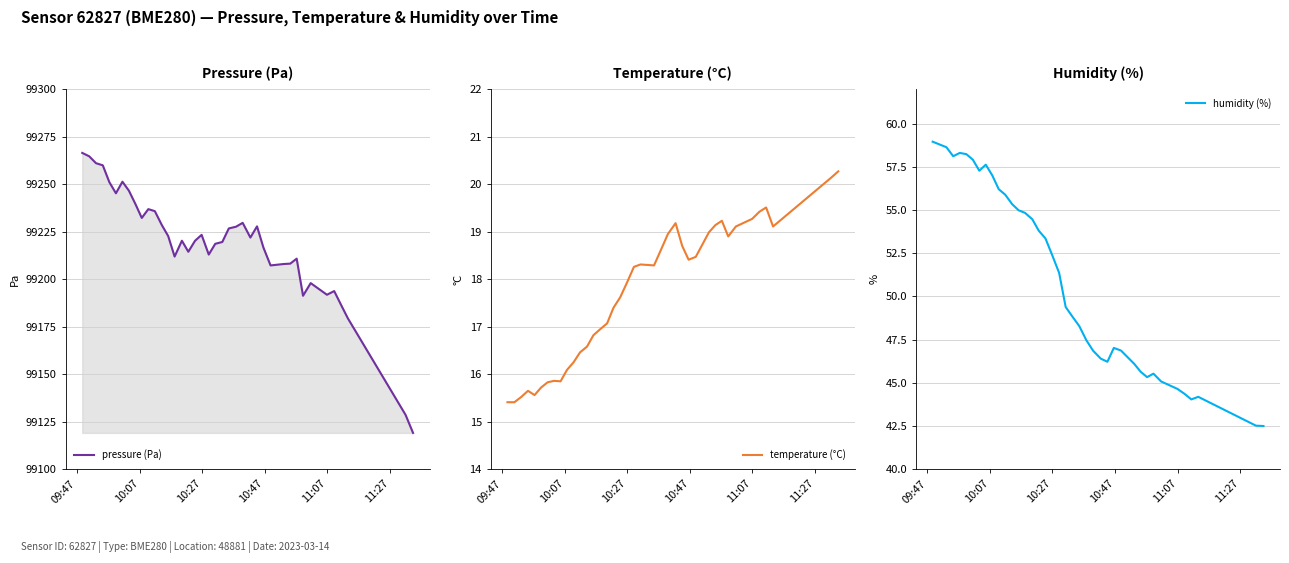

What is the difference between the maximum and second lowest values in the pressure (Pa) series?

137.9